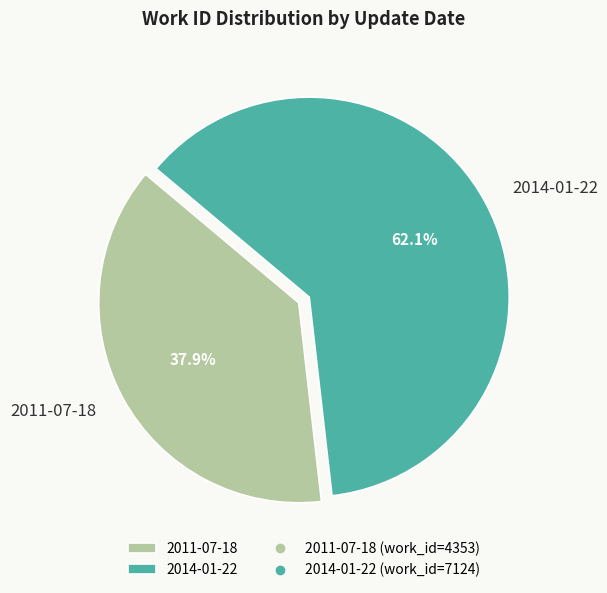

Is it true that 2011-07-18 is 23% of the pie?

False